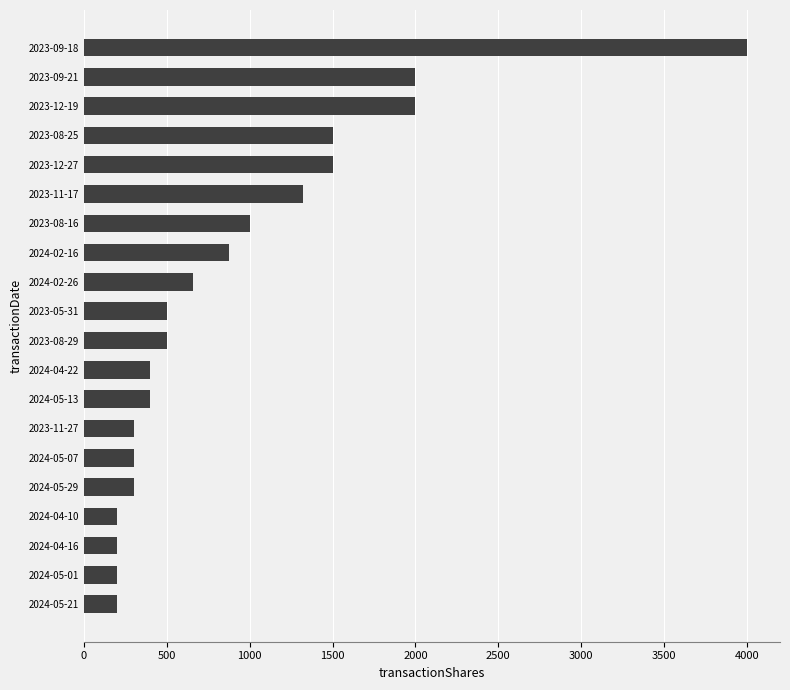

How many data points does each series have?

20